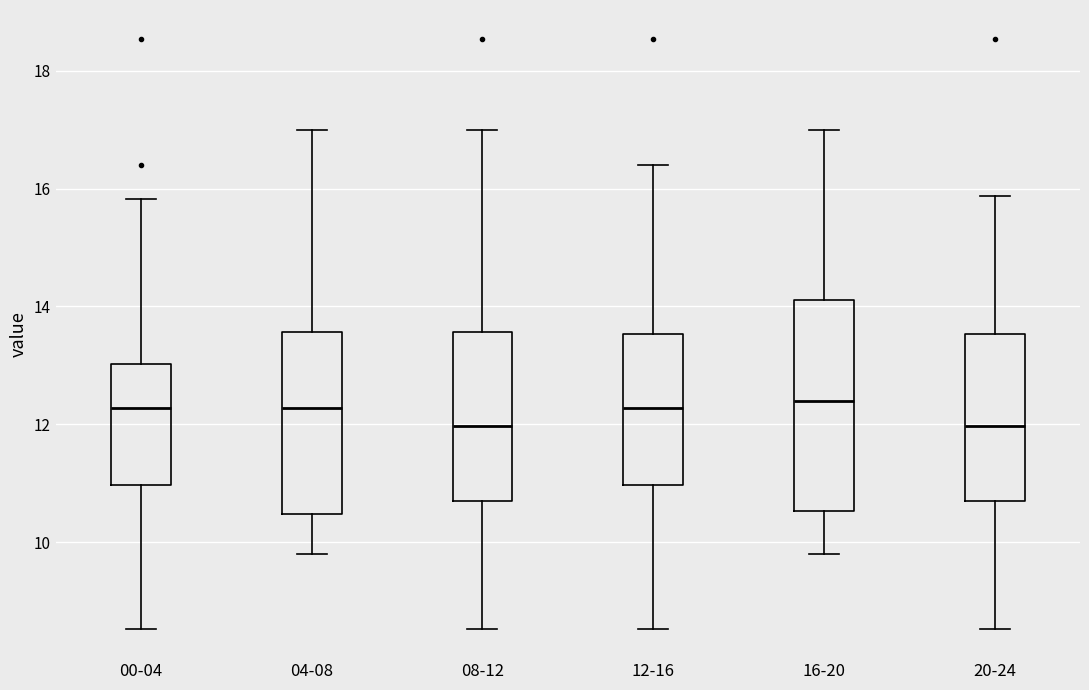

Where is the upper edge of the box for 00-04 on the y-axis? The values are not printed on the chart, so give them approximately, as read against the axis.

13.0